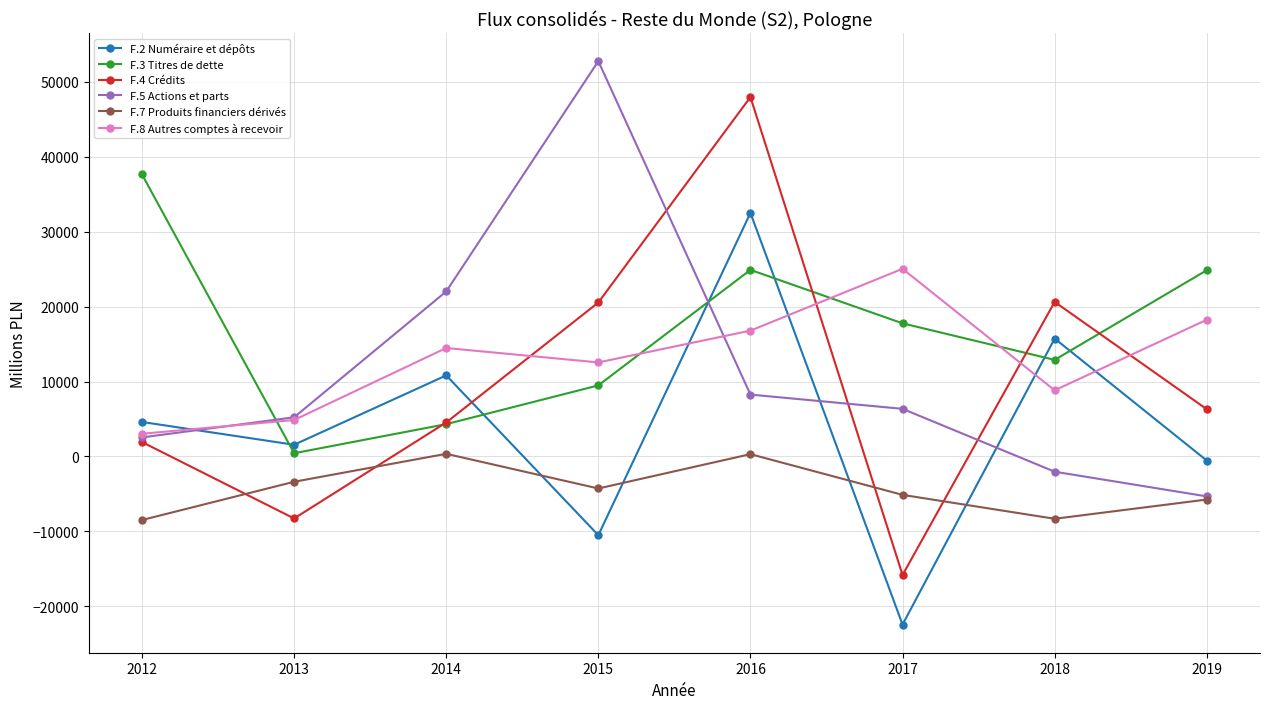

What is the difference between the F.2 Numéraire et dépôts values at 2019 and 2016?

33033